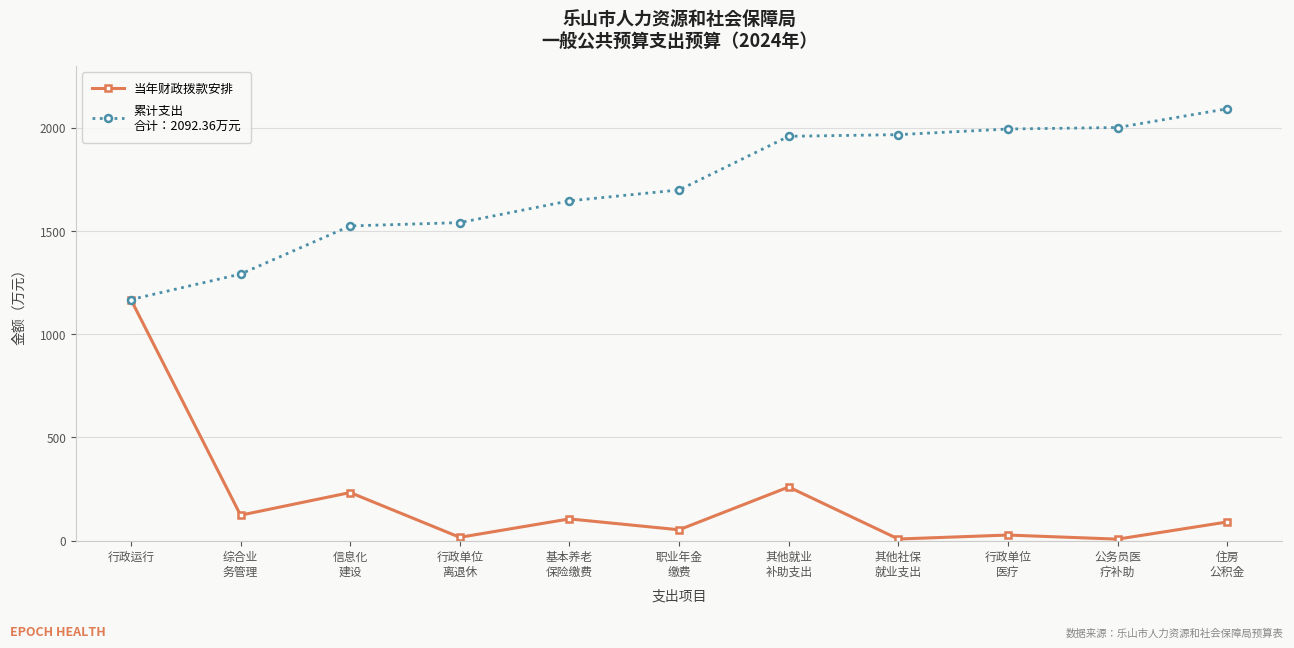

At which category is the sum across all series the highest?

行政运行